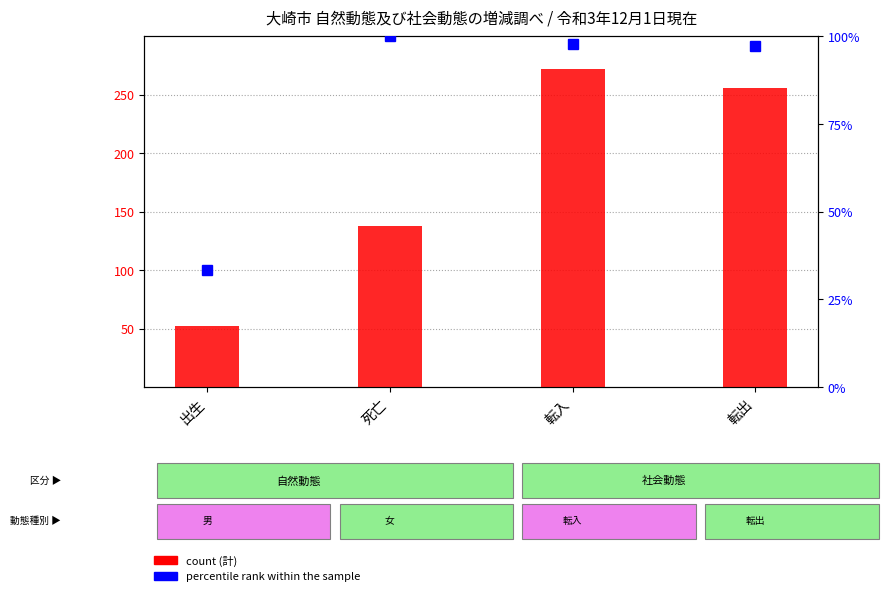

At 死亡, list the series in order from smallest to largest.

percentile rank within the sample, count